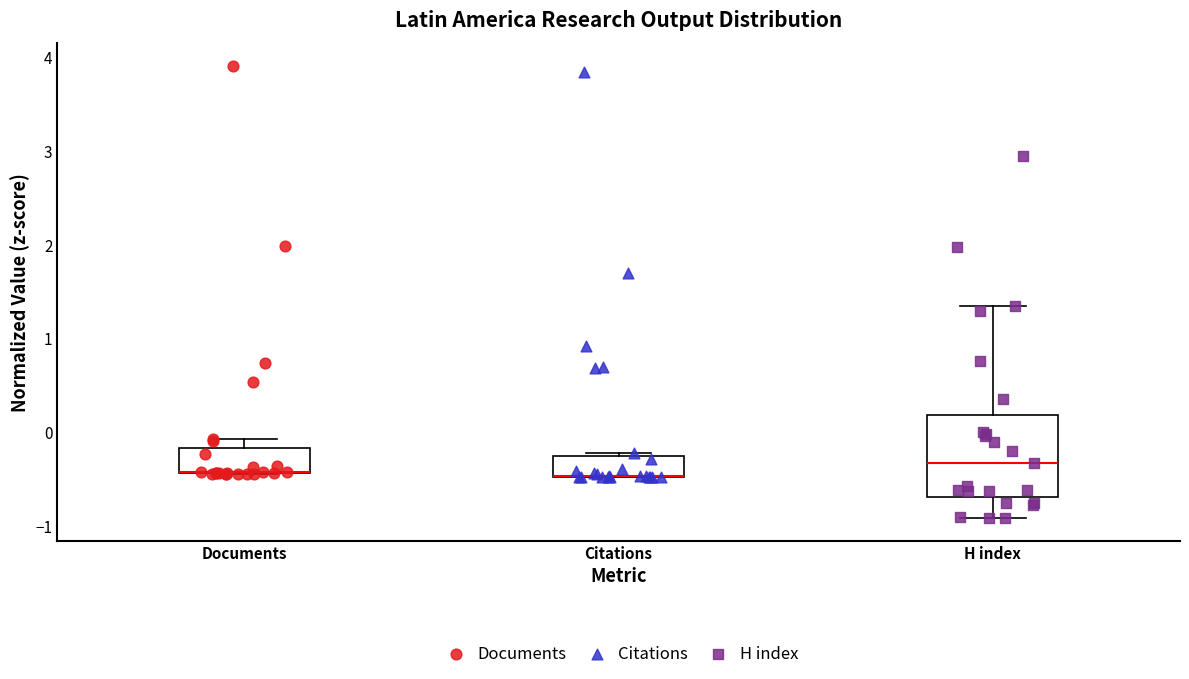

Reading left to right, read every box against the y-axis: the position of its median line, the range the box covers, and the ends of its whiskers. The values are not printed on the chart, so give them approximately, as read against the axis.

Documents: median -0.4 (drawn on the box's lower edge), box -0.4 to -0.2, whiskers -0.4 to -0.1
Citations: median -0.5 (drawn on the box's lower edge), box -0.5 to -0.3, whiskers -0.5 to -0.2
H index: median -0.3, box -0.7 to 0.2, whiskers -0.9 to 1.3